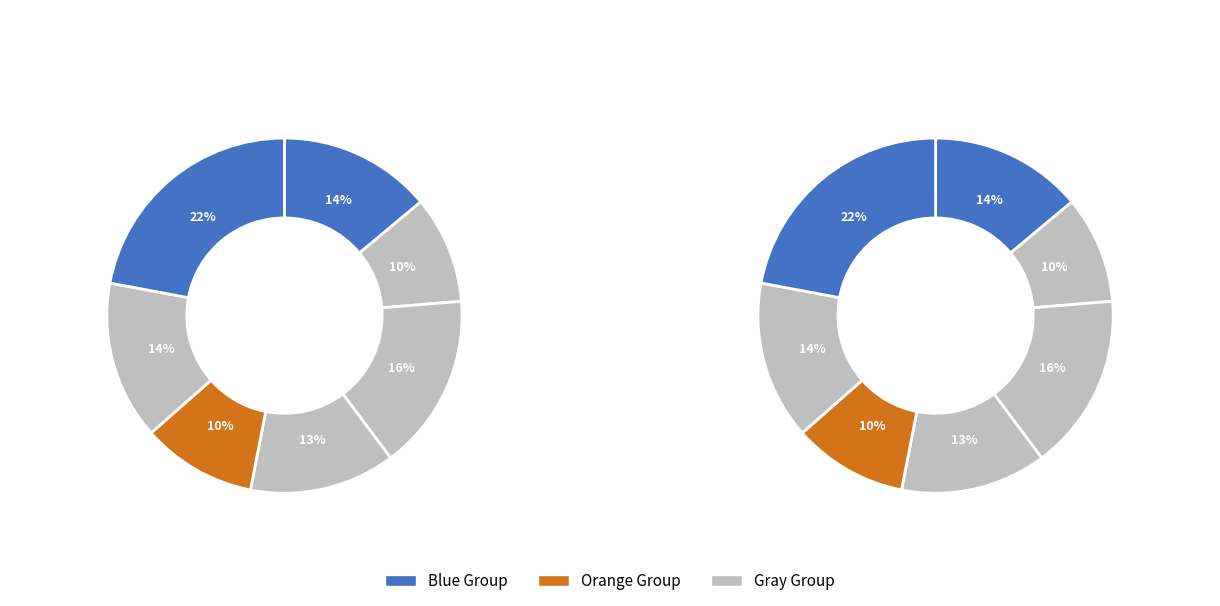

Is Sofia Matvijenko the majority of the pie?

No